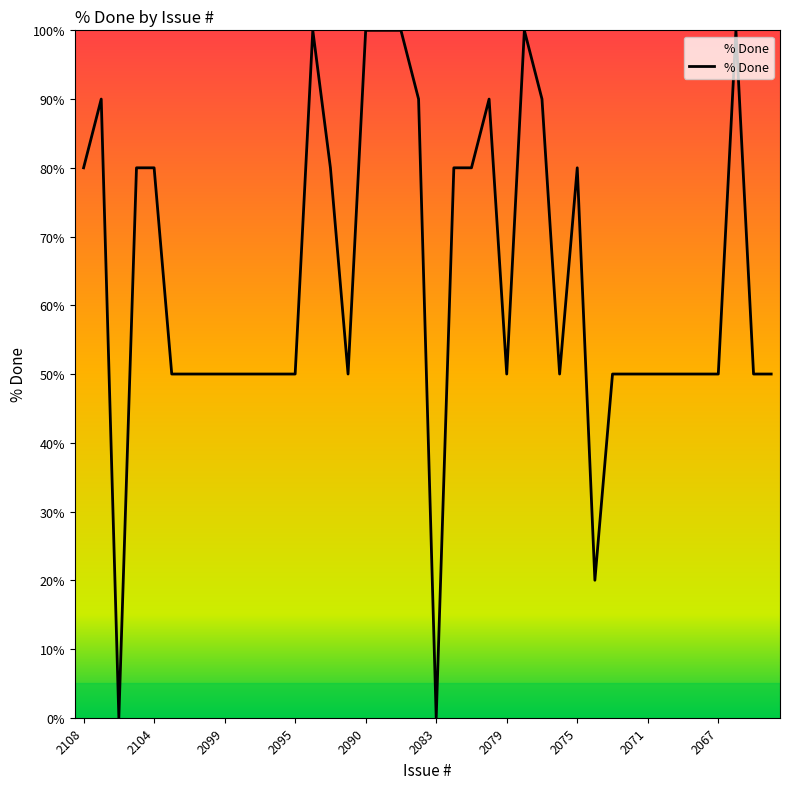

What is the greatest value displayed?

100